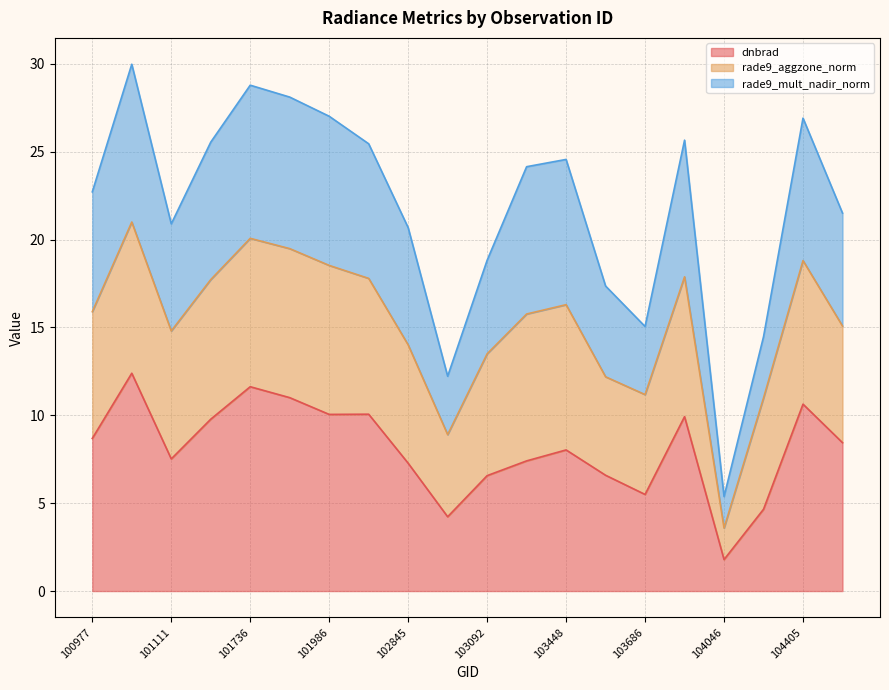

True or false: dnbrad has a value of 7.4 at 103330.

True